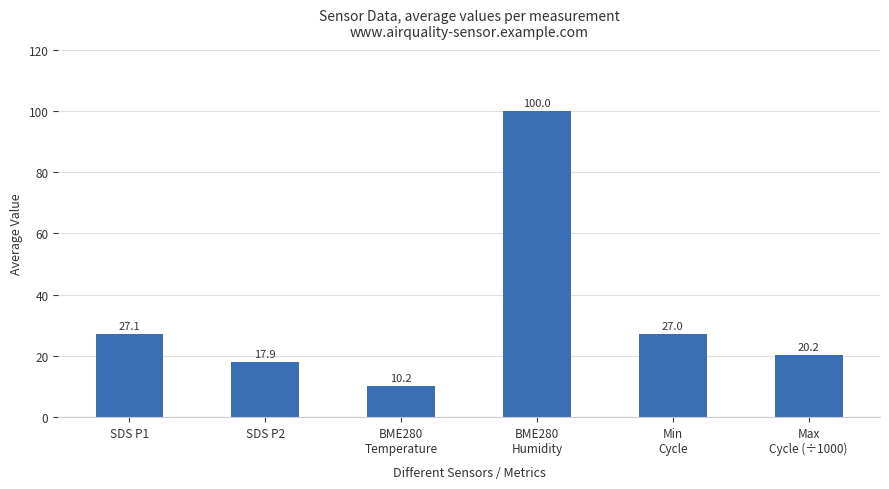

Rank the categories by value from highest to lowest.

BME280
Humidity, SDS P1, Min
Cycle, Max
Cycle (÷1000), SDS P2, BME280
Temperature